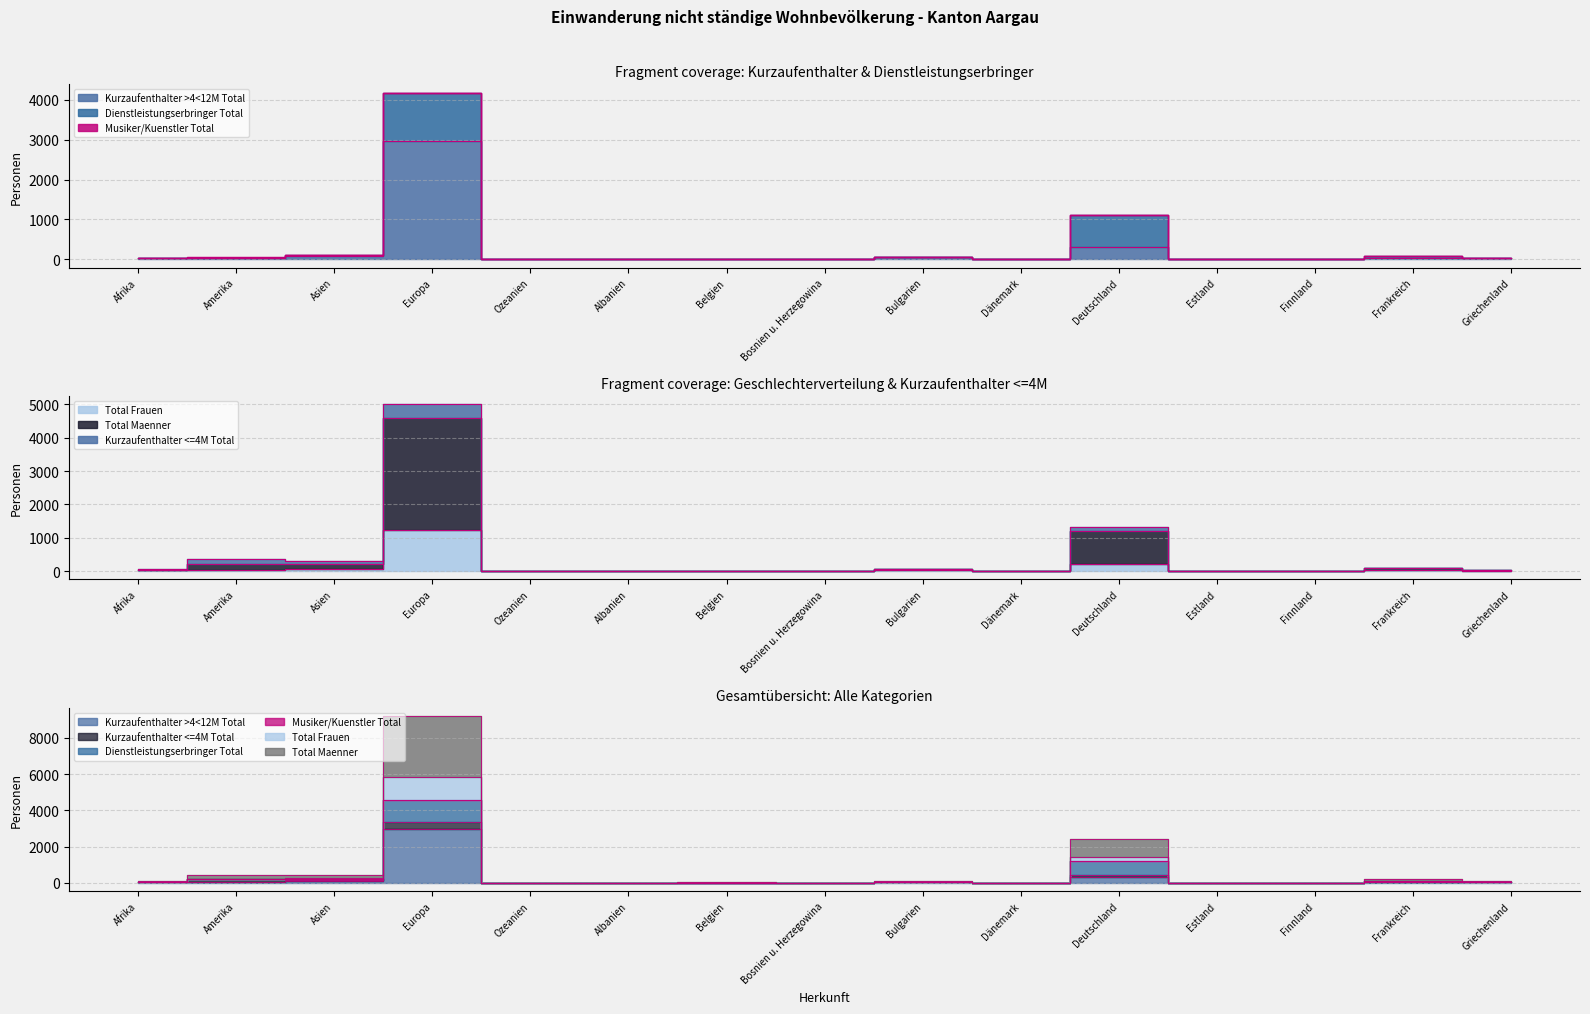

Between Afrika and Griechenland, which series saw the biggest shift?

Total Maenner